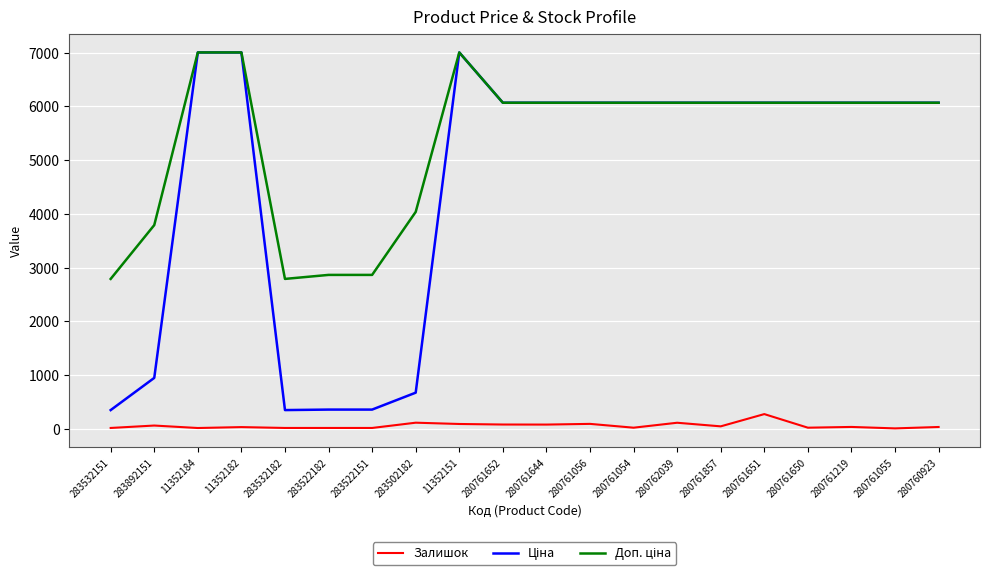

What is the approximate value of Залишок at 280761857?

46.0